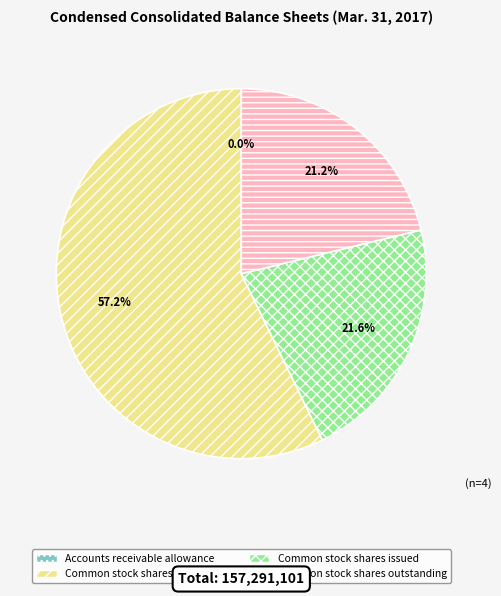

Does Common stock shares issued account for over 50% of the chart?

No